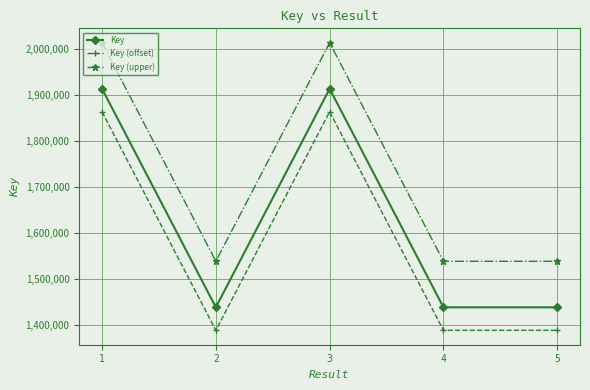

What is the minimum value for Key (upper)?

1538193